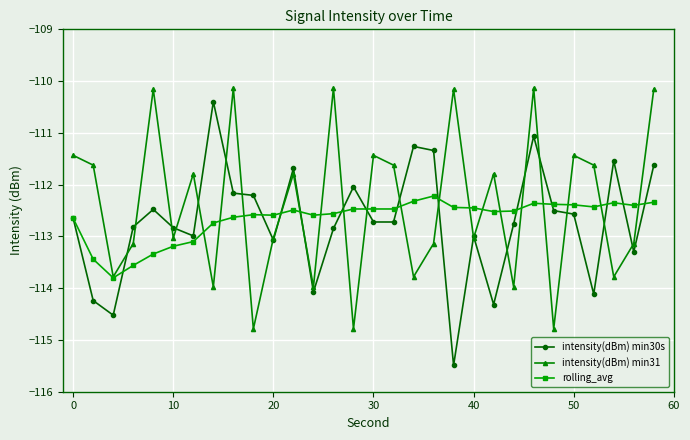

What is the minimum value shown in the chart?

-115.5